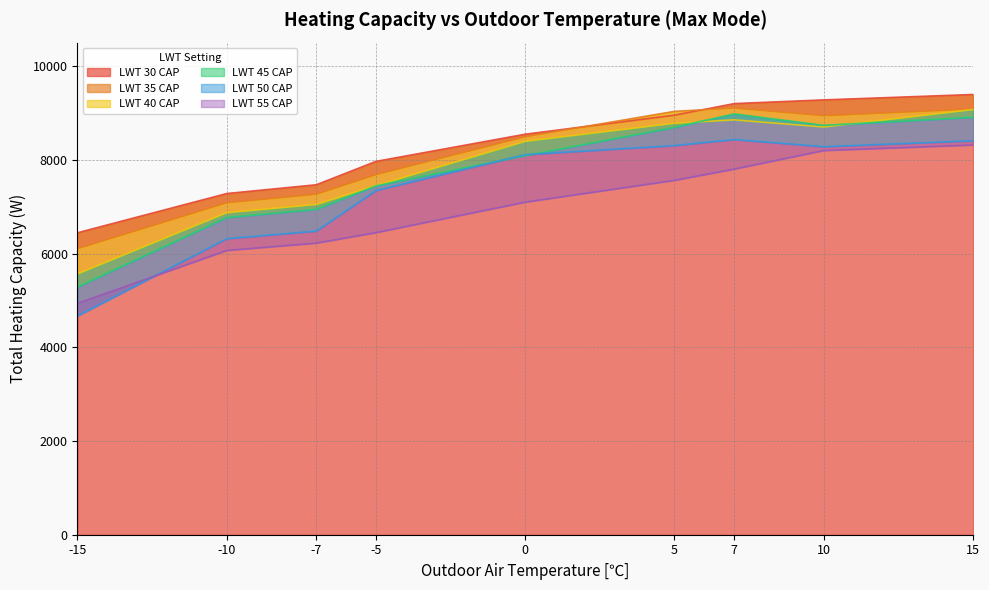

True or false: LWT 45 CAP has a value of 5284 at 7.

False